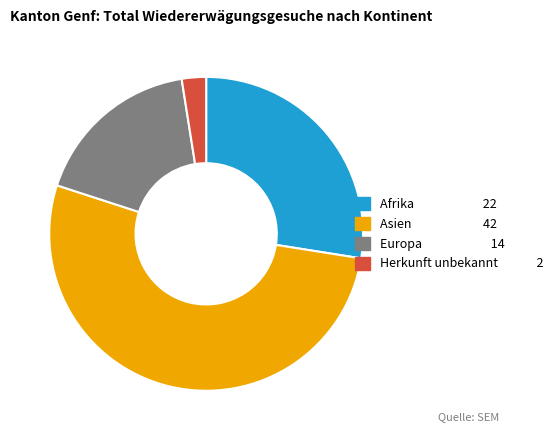

Is there a majority slice in this chart?

Yes